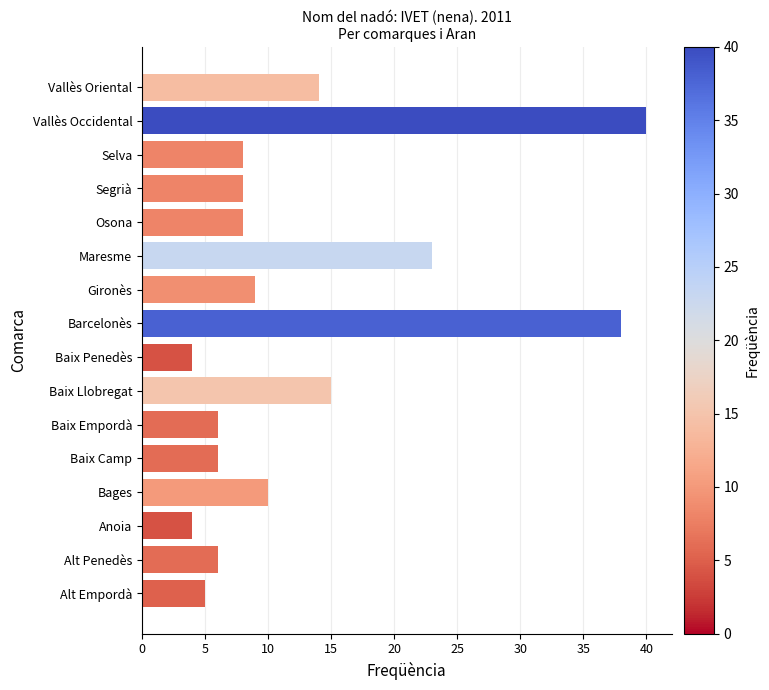

The value at Maresme is 11. True or false?

False